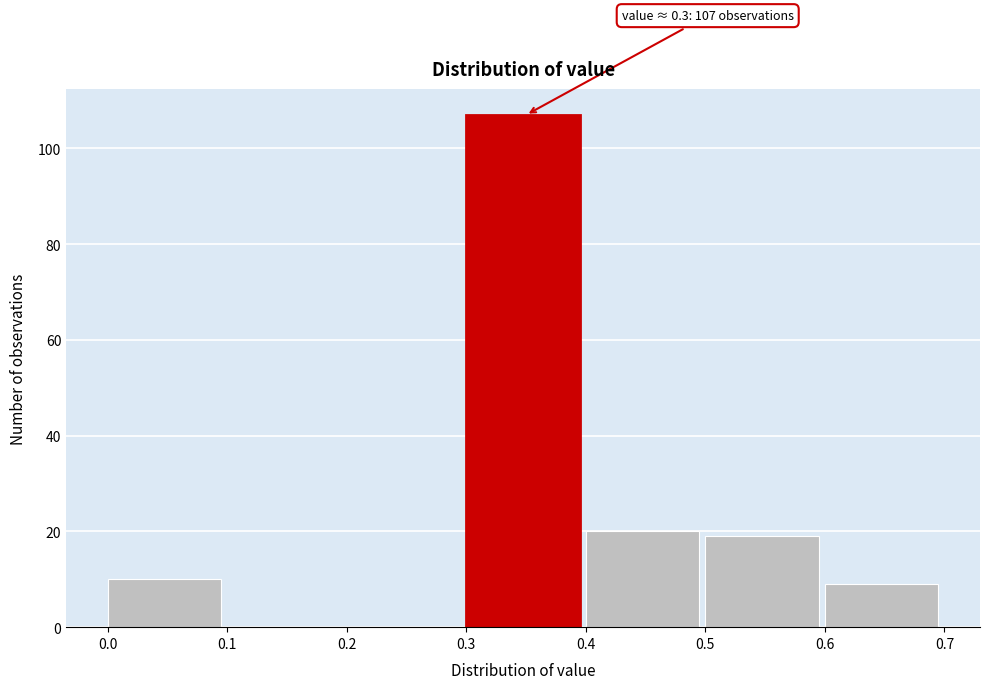

Which range on the x-axis has the tallest bar?

0.3 to 0.4